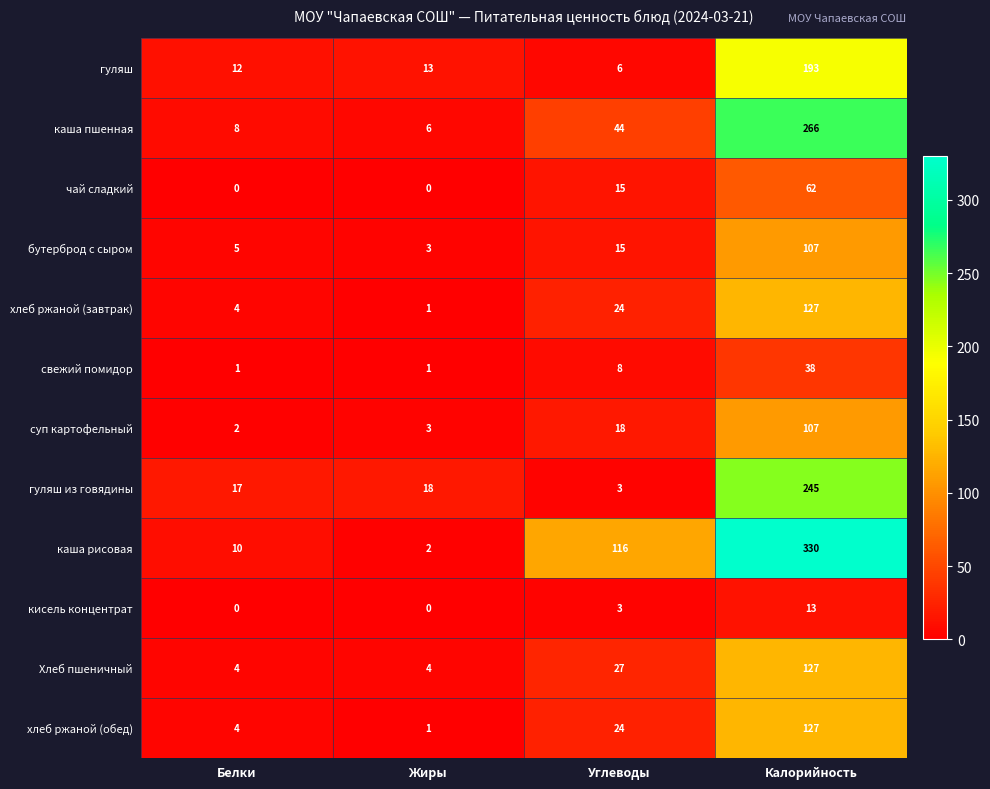

At which label does хлеб ржаной (обед) reach its peak?

Калорийность